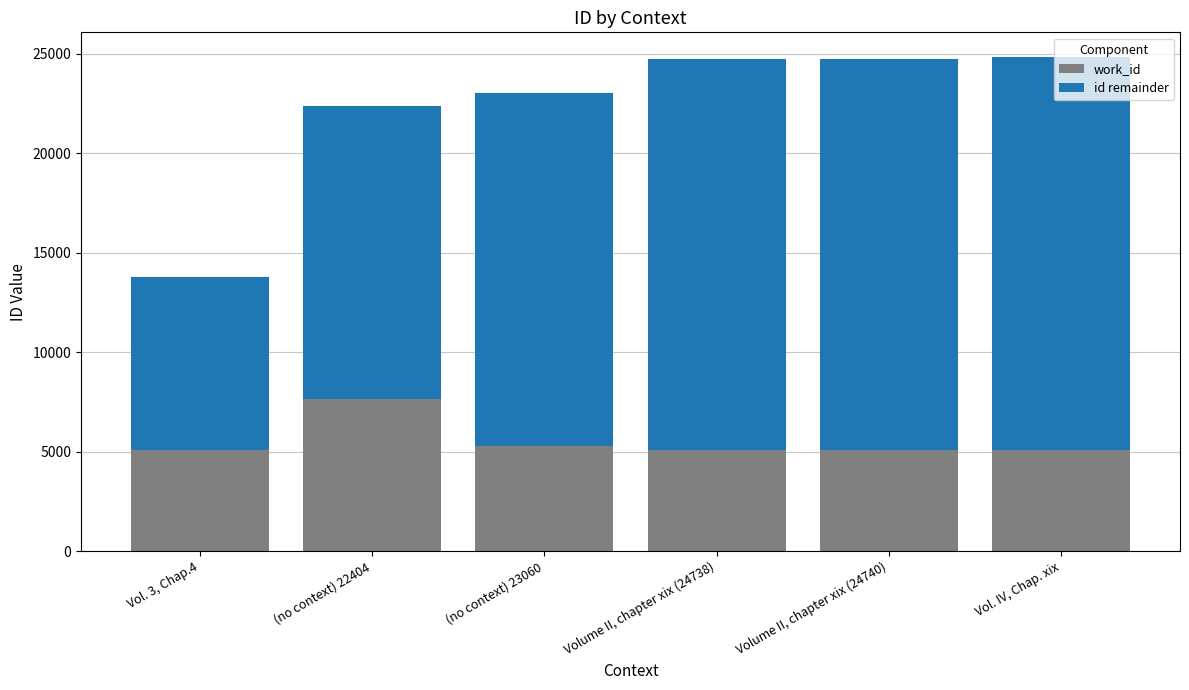

The value of work_id at Volume II, chapter xix (24738) is 5088. True or false?

True